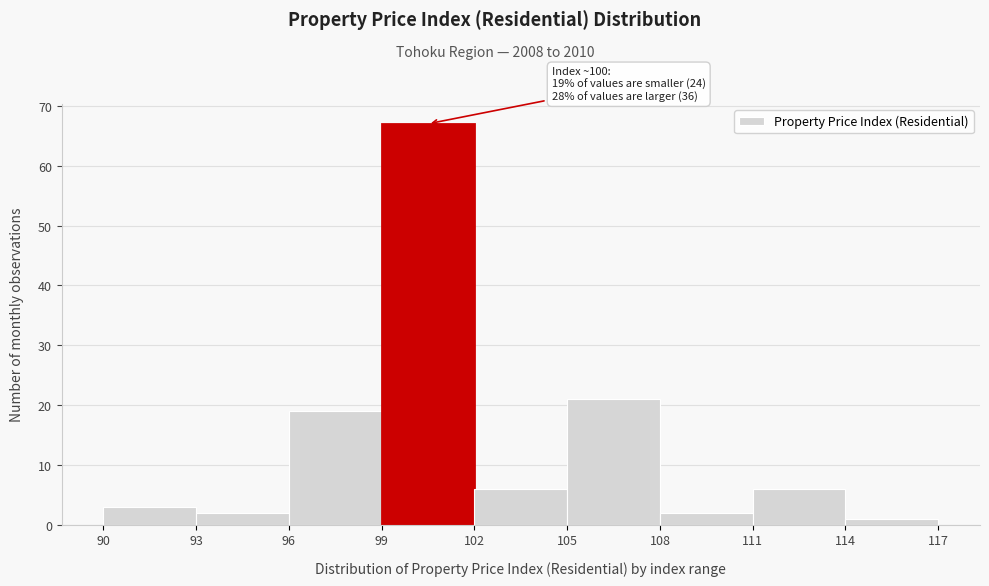

Over which range of the x-axis is the bar tallest?

99 to 102